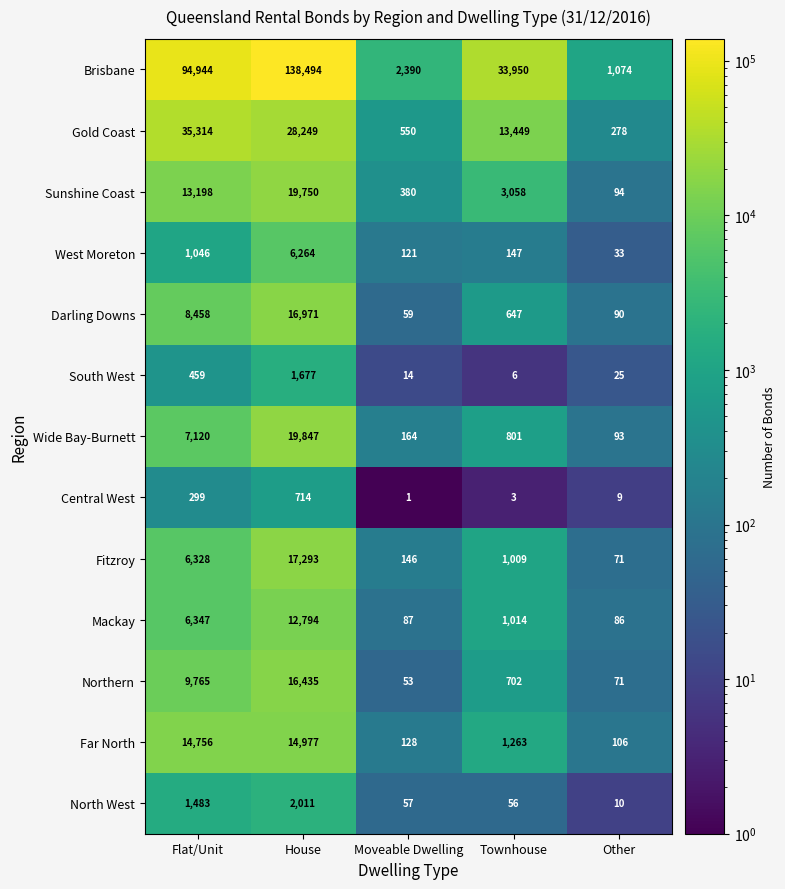

At which label does Northern reach its minimum?

Moveable Dwelling